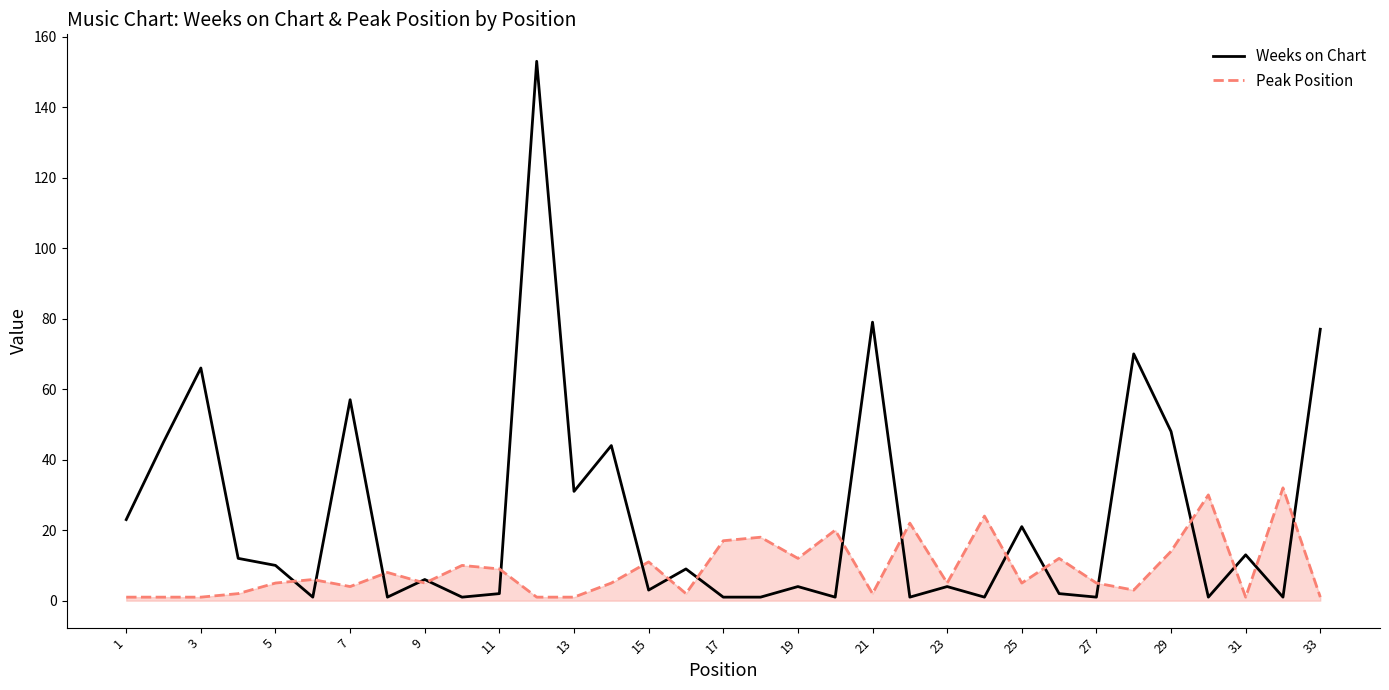

How many series are shown in this chart?

2